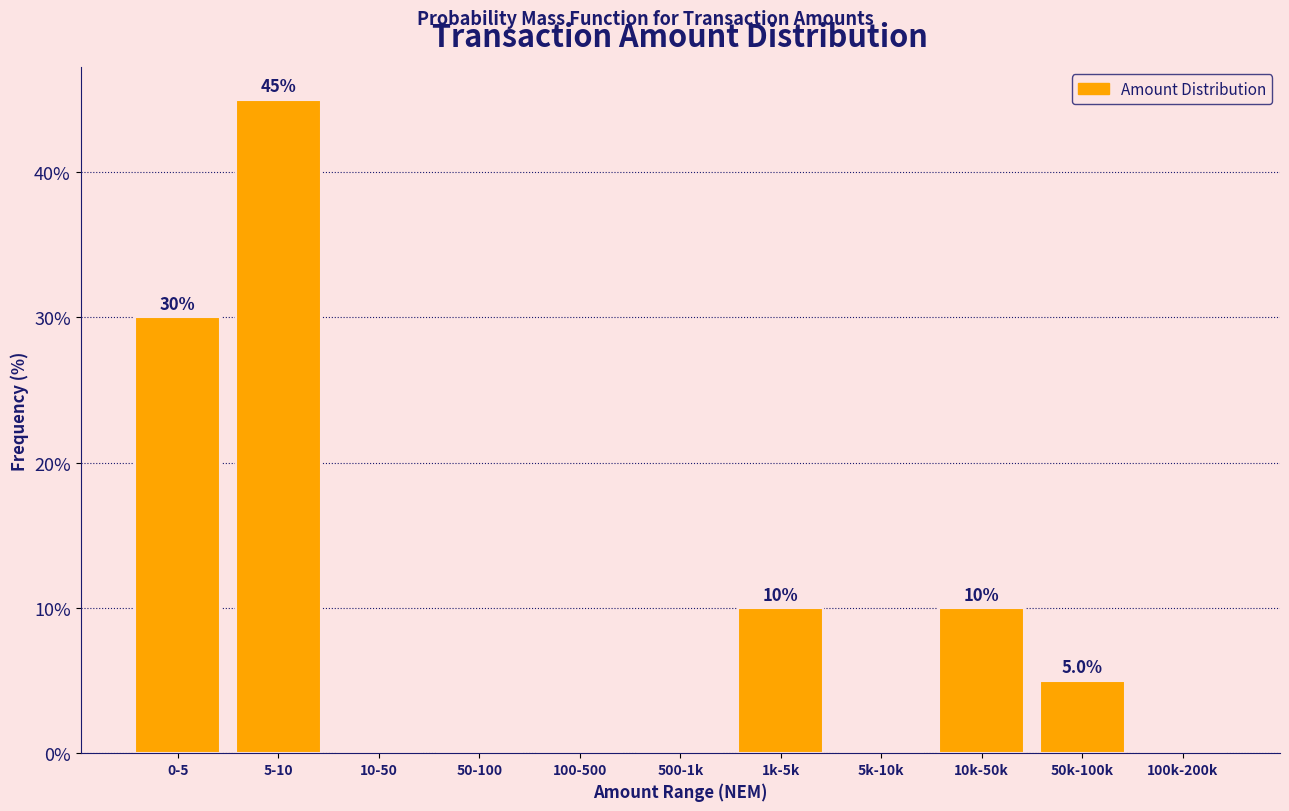

Reading left to right, extract all data points from this chart.

0-5=30	5-10=45	10-50=0	50-100=0	100-500=0	500-1k=0	1k-5k=10	5k-10k=0	10k-50k=10	50k-100k=5	100k-200k=0